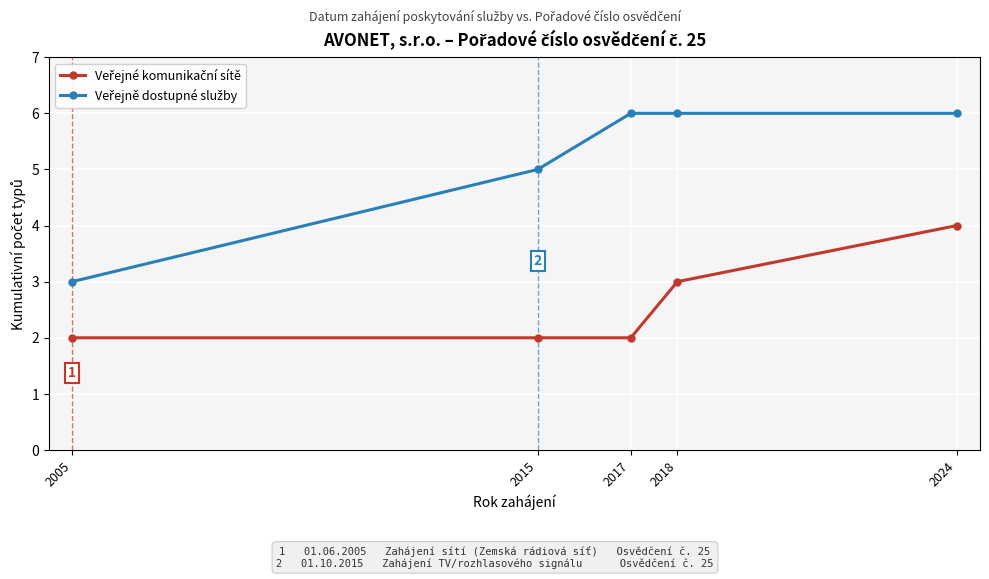

What is the total value across all series at 2005?

5